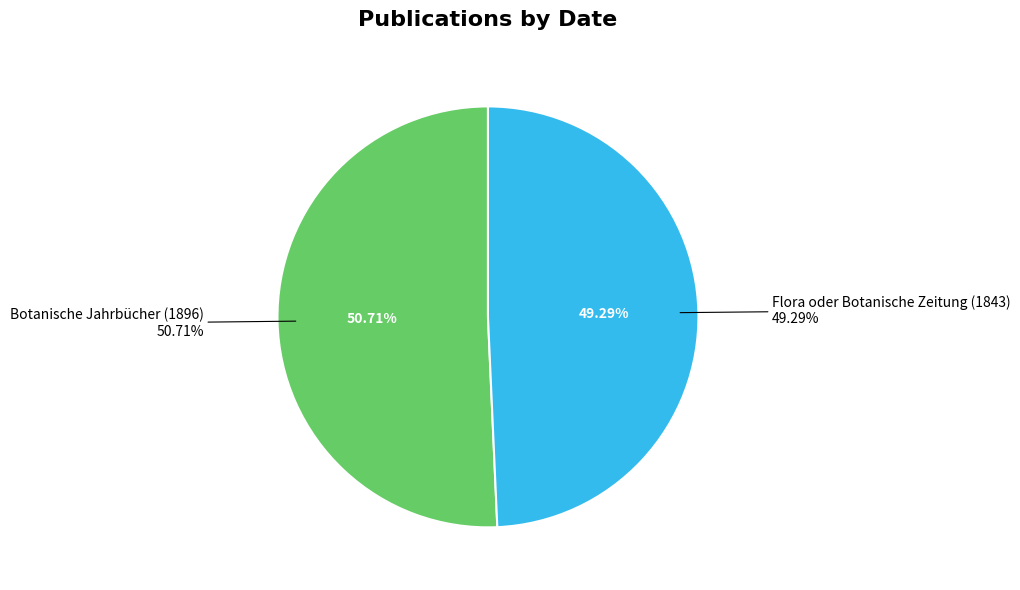

How many slices are in this pie chart?

2